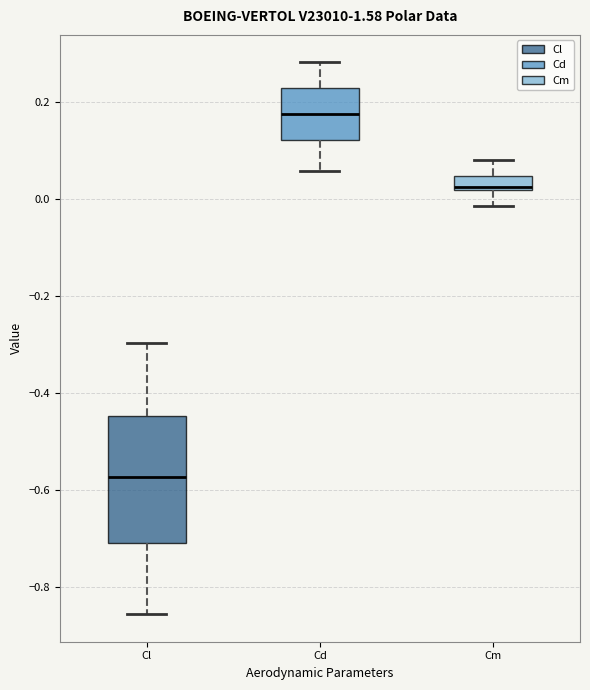

Where does the lower whisker of the box for Cm end on the y-axis? The values are not printed on the chart, so give them approximately, as read against the axis.

-0.02